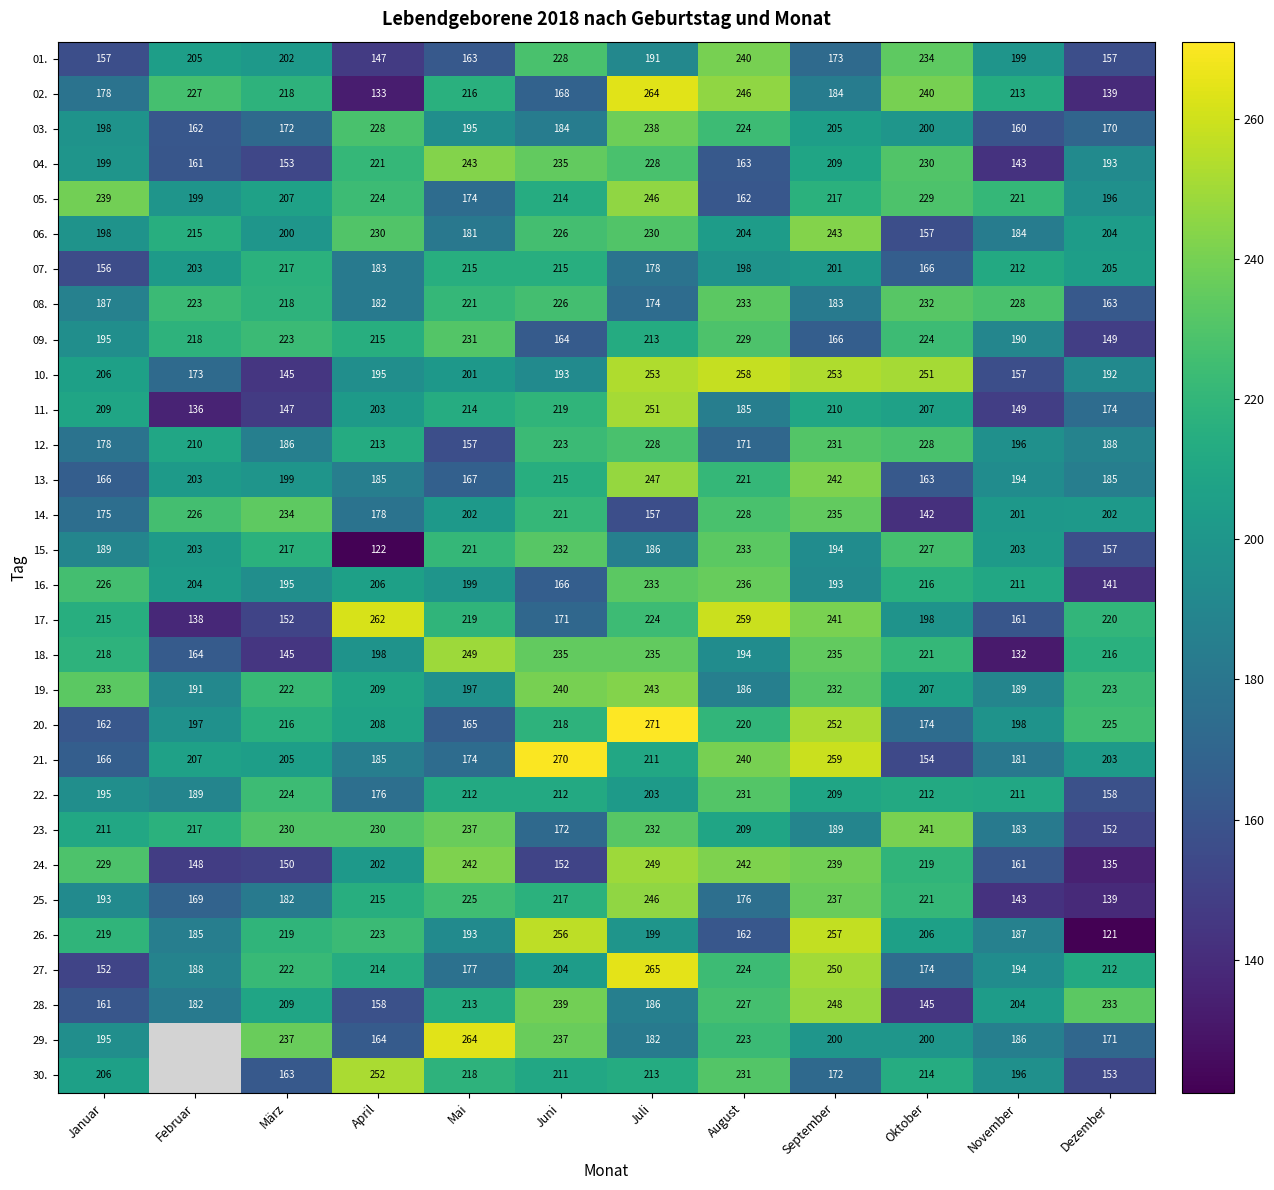

Where does the 01. series first go above 199?

Februar